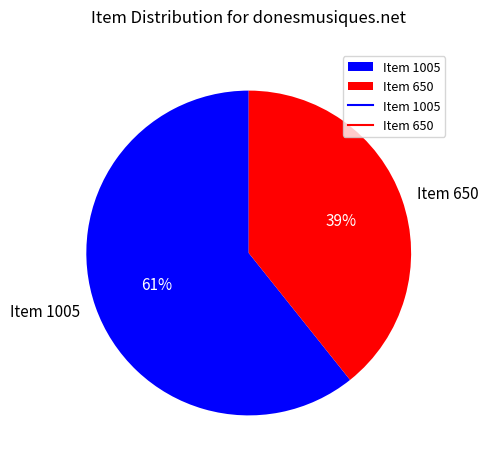

How many slices are in this pie chart?

2